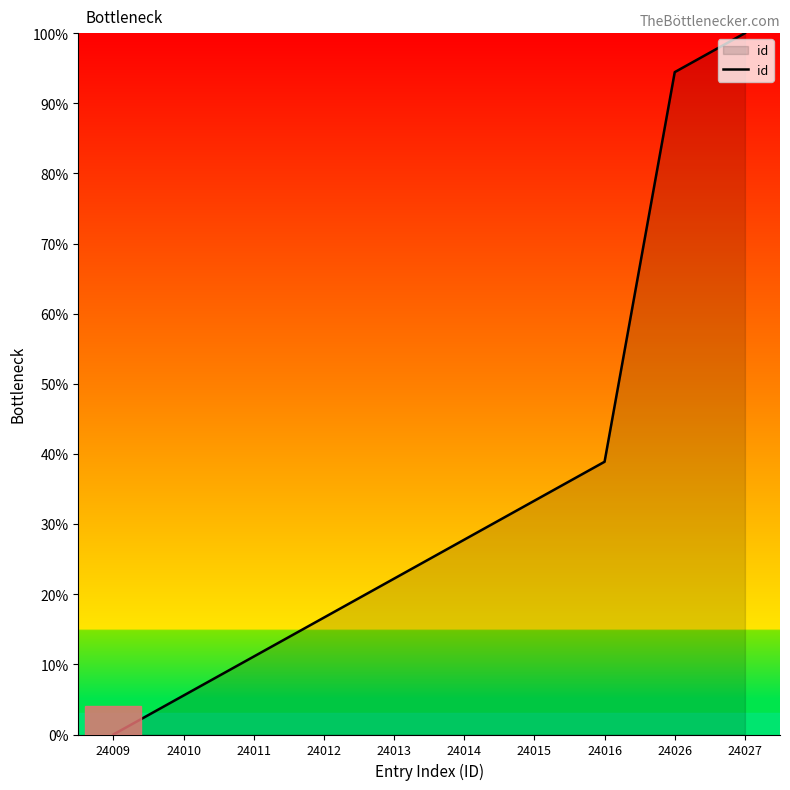

What is the sum of the values at 24015 and 24013?

55.6